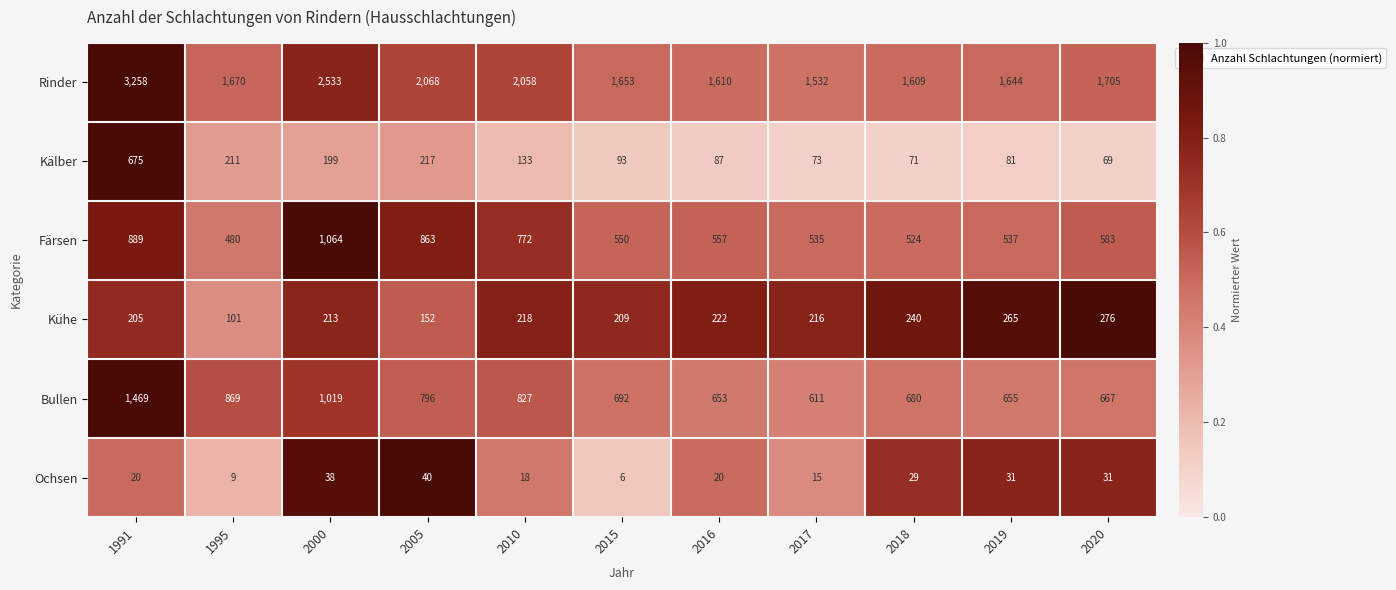

The value of Kühe at 2000 is 344. True or false?

False